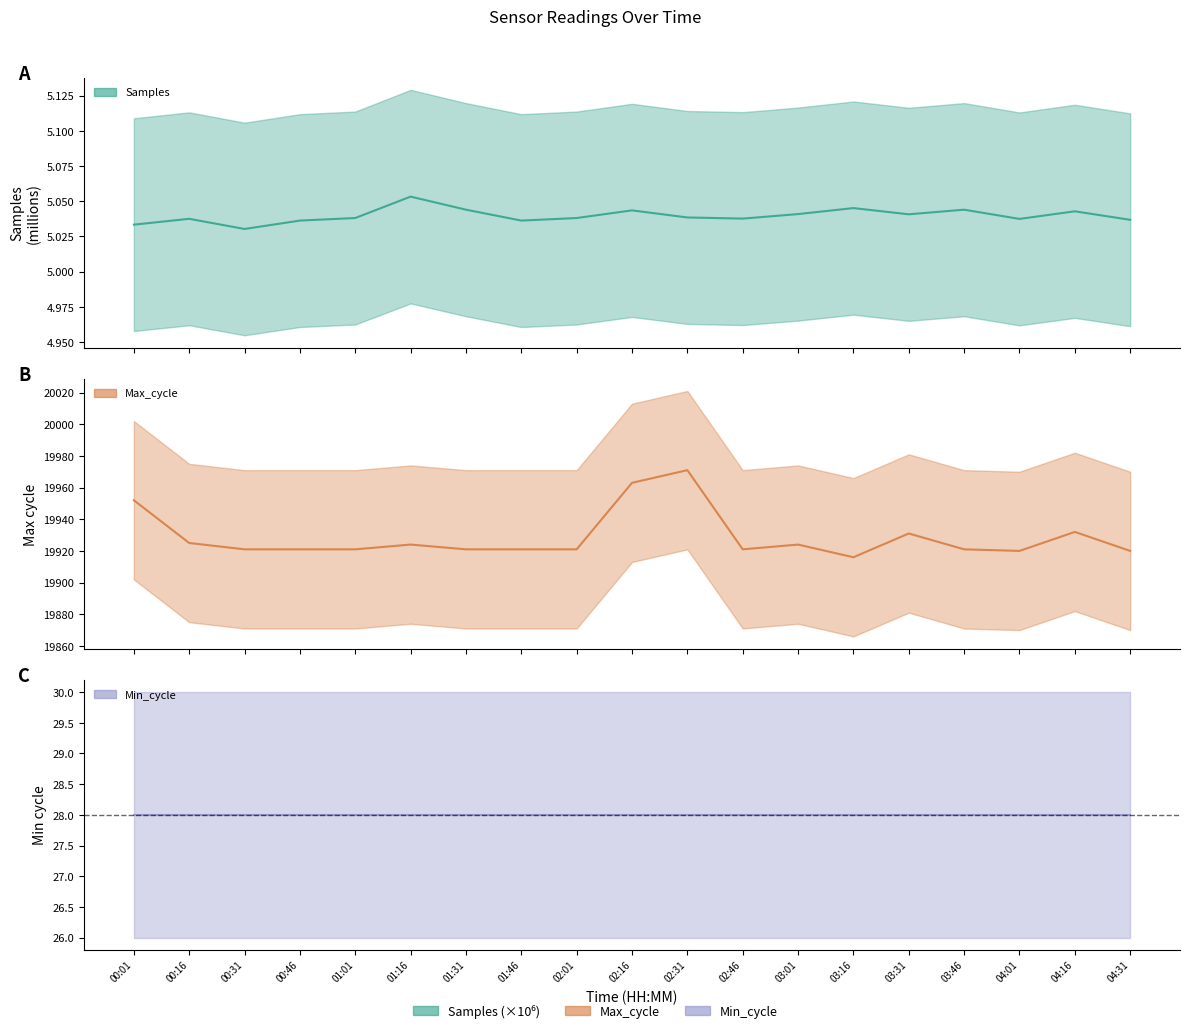

True or false: Samples and Max_cycle intersect in this chart.

False